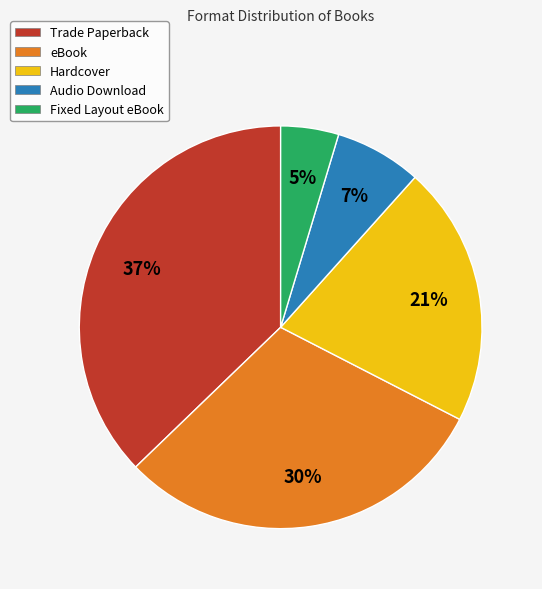

How many slices are in this pie chart?

5